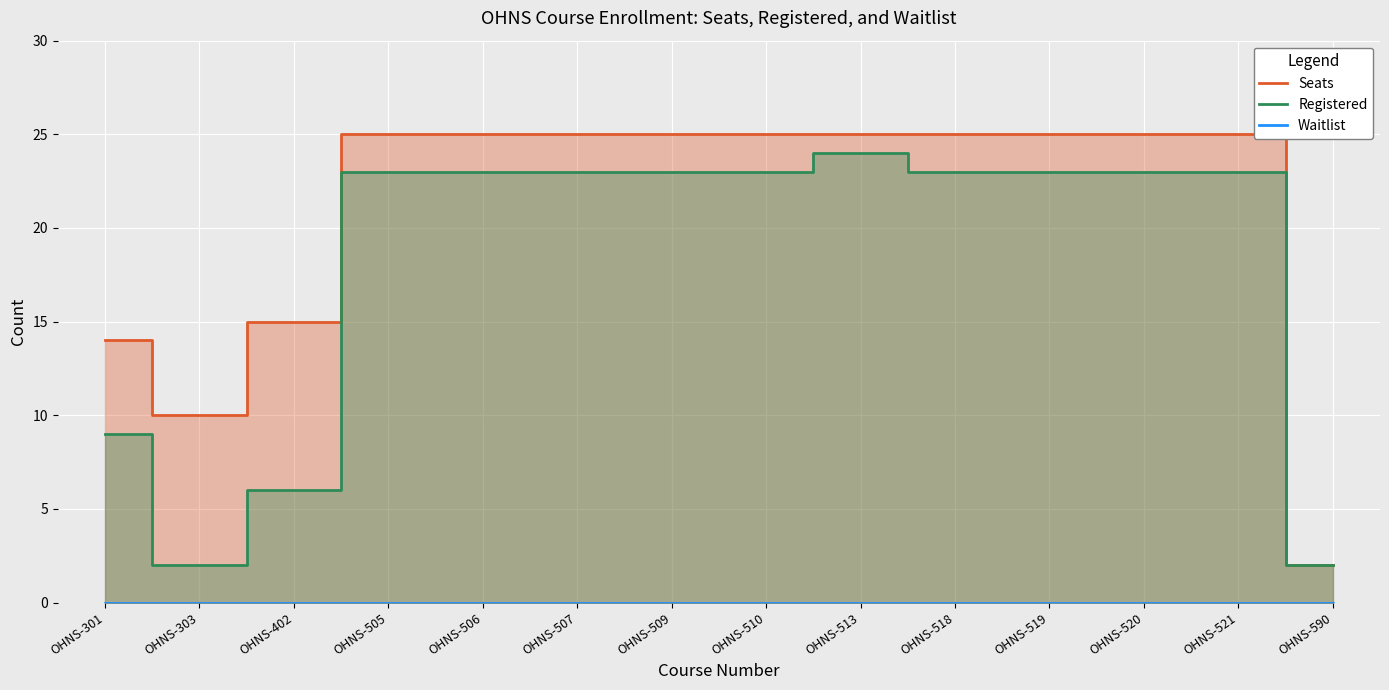

Which series has the largest total across all categories?

Seats